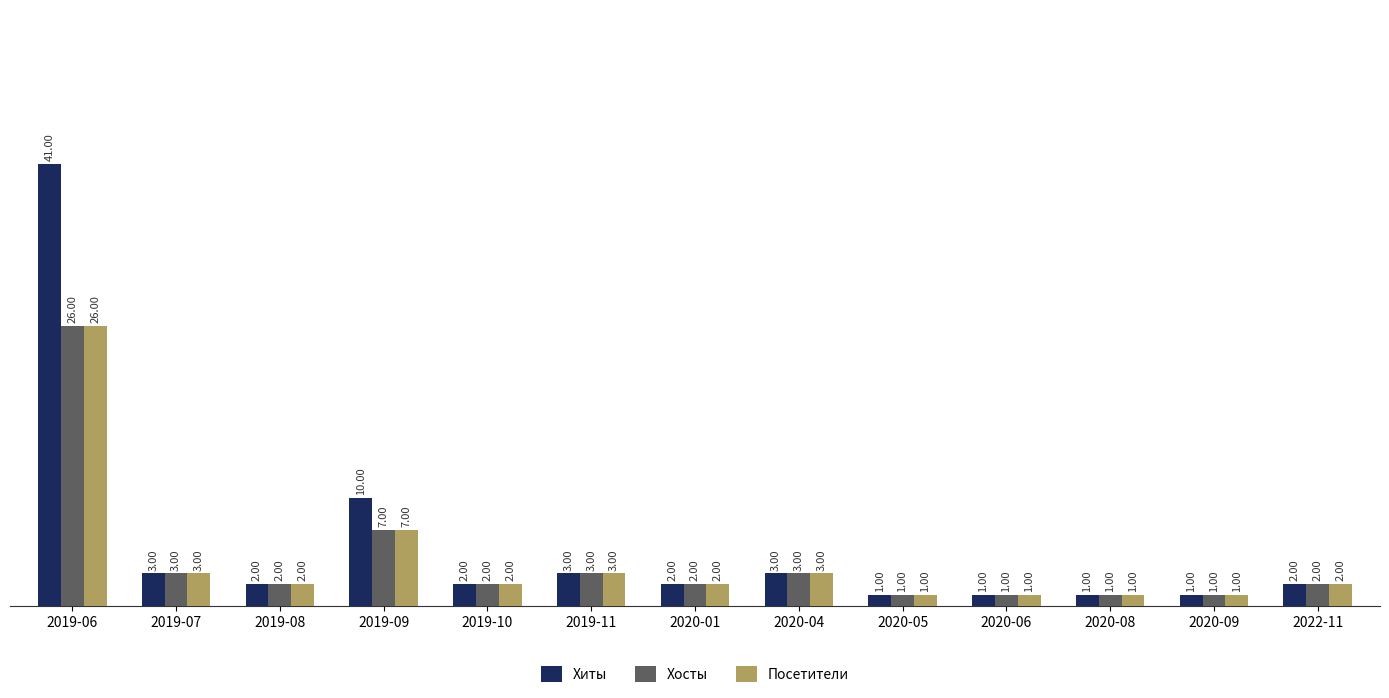

Reading left to right, list all the values displayed in this chart.

Хиты: 41	3	2	10	2	3	2	3	1	1	1	1	2
Хосты: 26	3	2	7	2	3	2	3	1	1	1	1	2
Посетители: 26	3	2	7	2	3	2	3	1	1	1	1	2